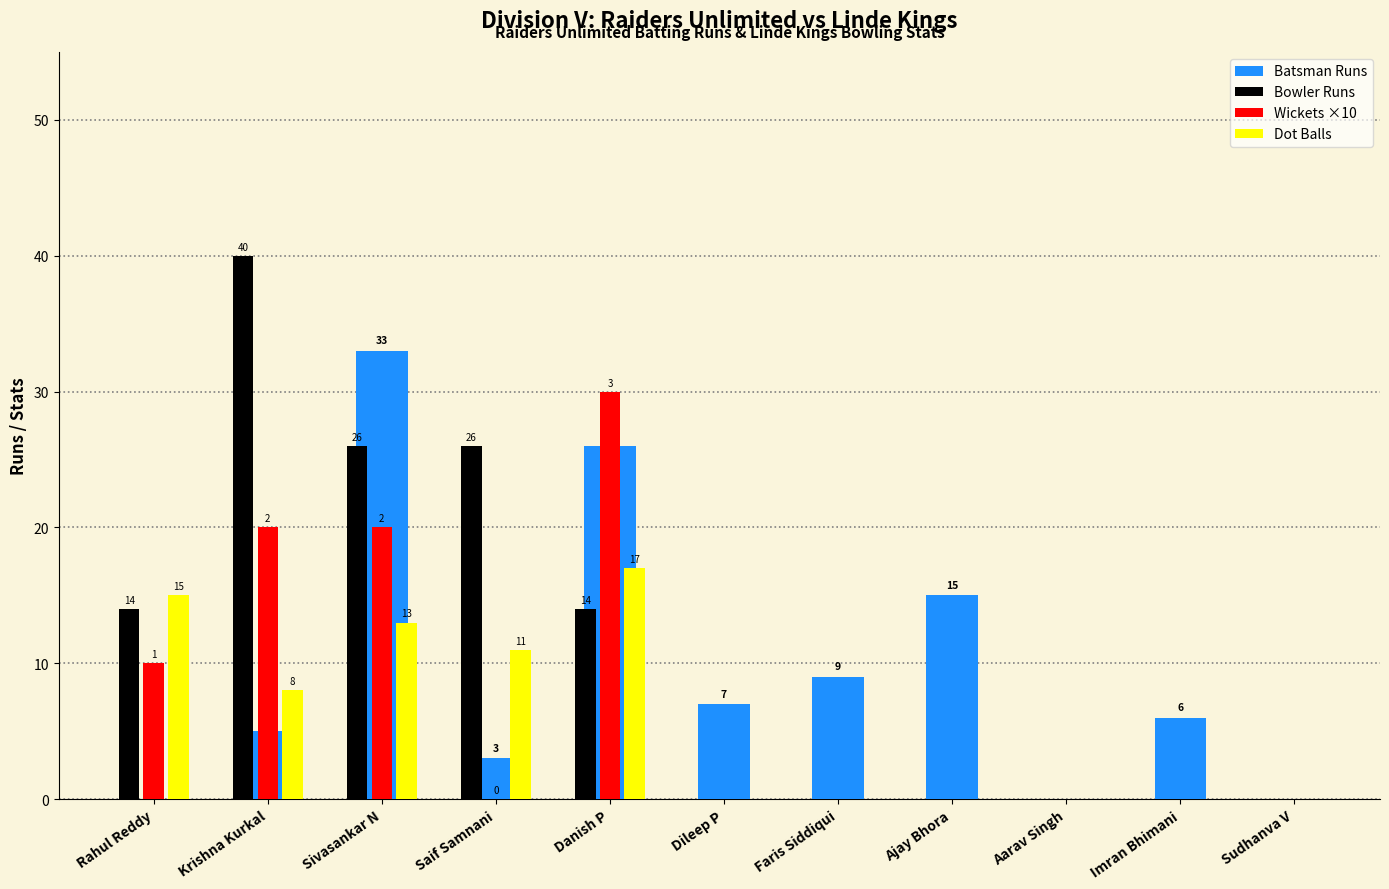

Rank the categories by value from lowest to highest.

Rahul Reddy, Aarav Singh, Sudhanva V, Saif Samnani, Krishna Kurkal, Imran Bhimani, Dileep P, Faris Siddiqui, Ajay Bhora, Danish P, Sivasankar N